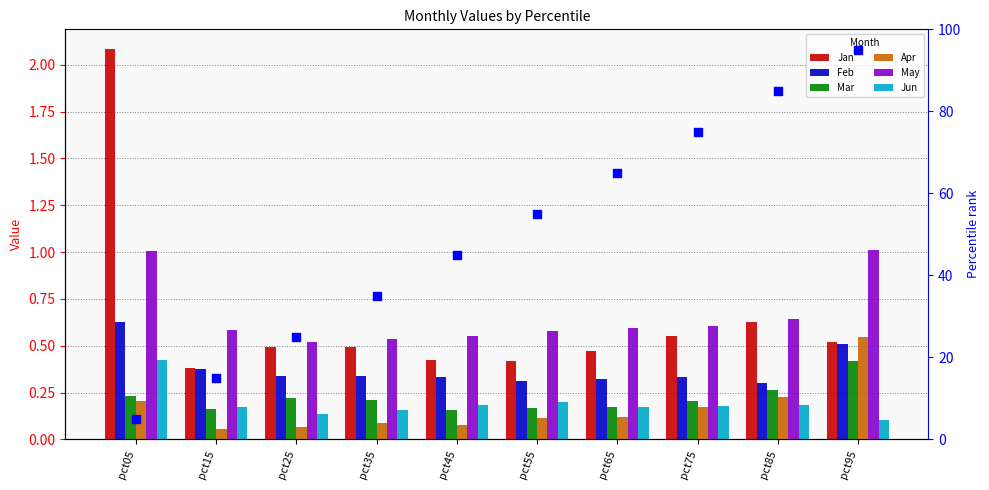

Which series has the widest spread of Y values?

Jan